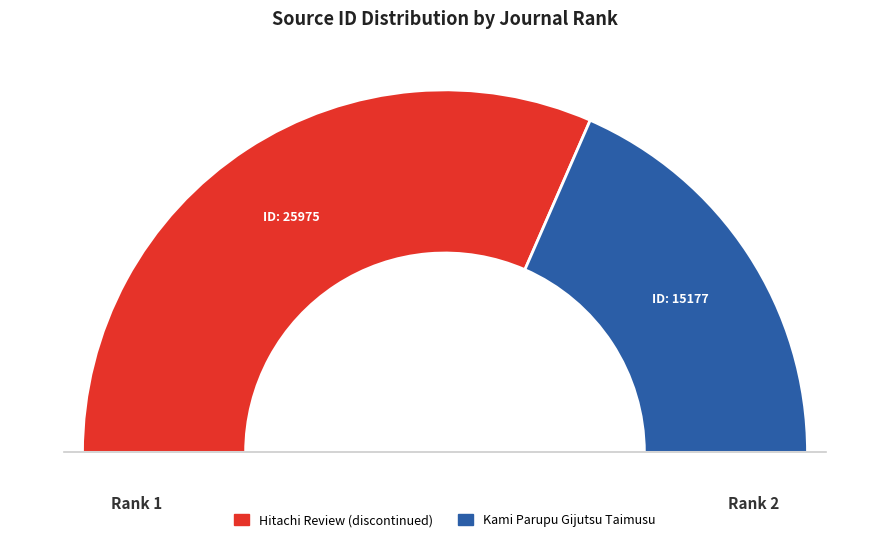

Is it true that Hitachi Review (discontinued) is 73% of the pie?

False